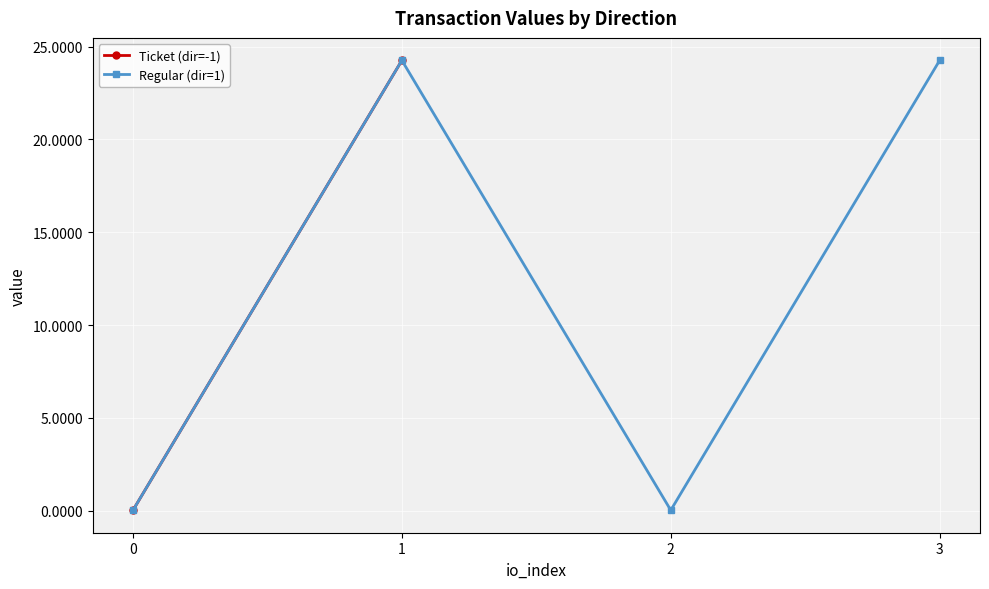

How many data points in io_index are above 1?

2